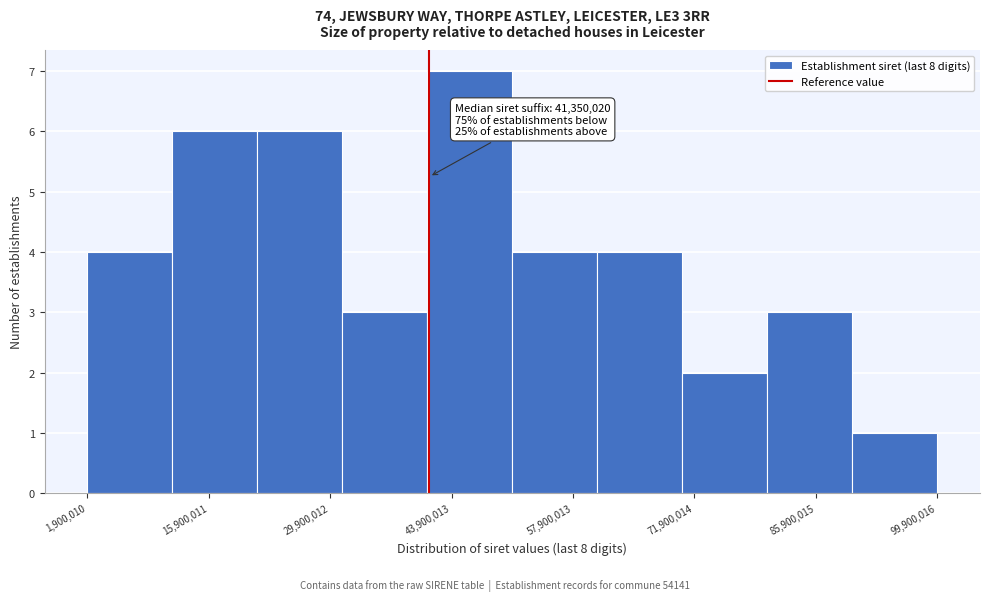

Over which range of the x-axis is the bar tallest?

42000000 to 50000000